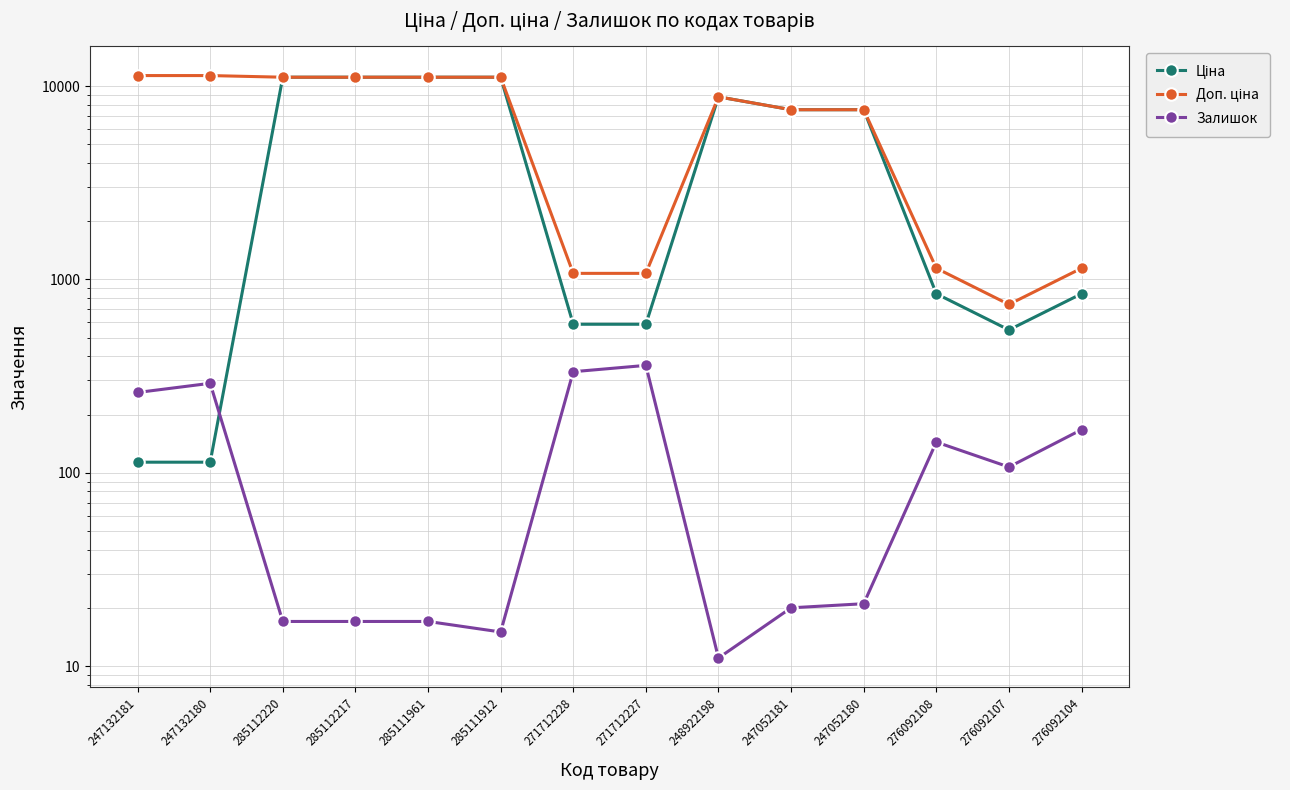

Where does the Залишок series first go above 107?

247132181